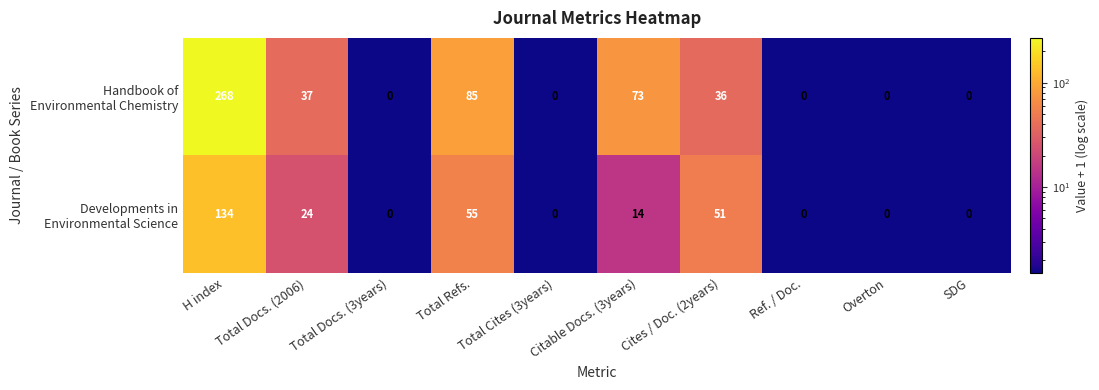

How many series are shown in this chart?

2